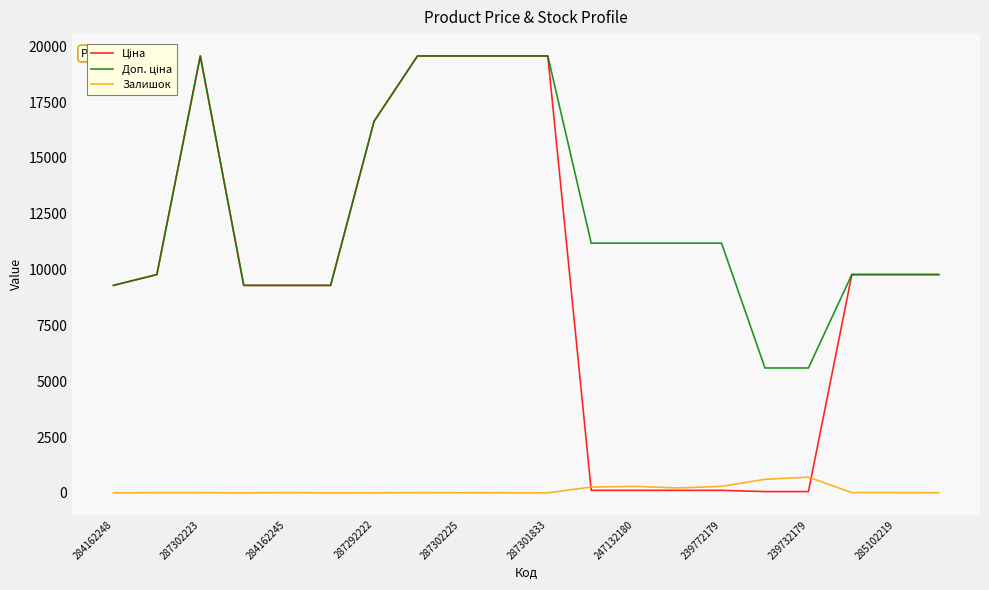

Does the chart display data point markers on the line(s)?

No